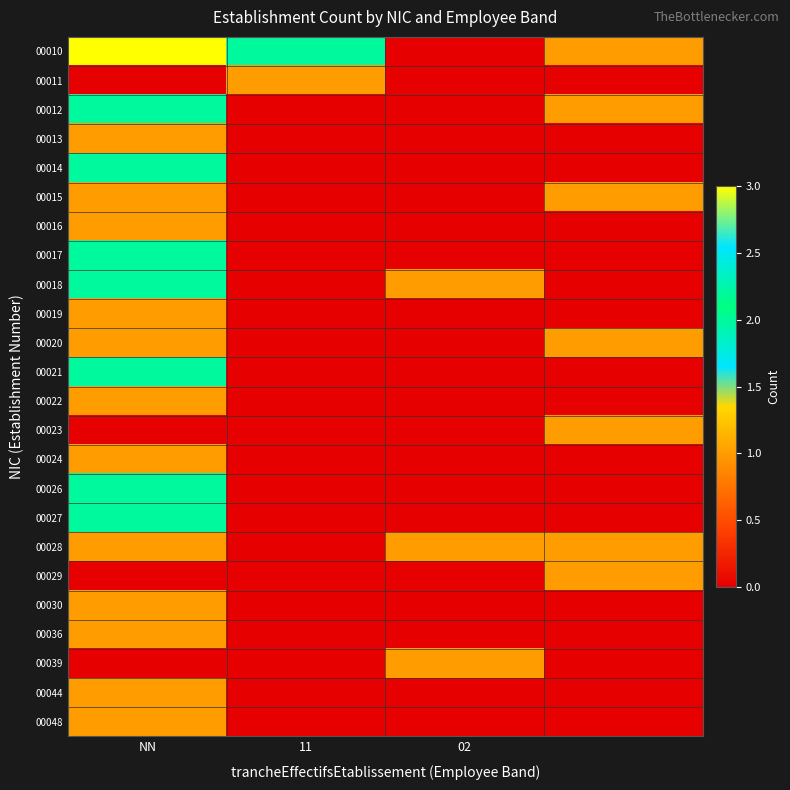

Which series has the largest range (max minus min)?

00010